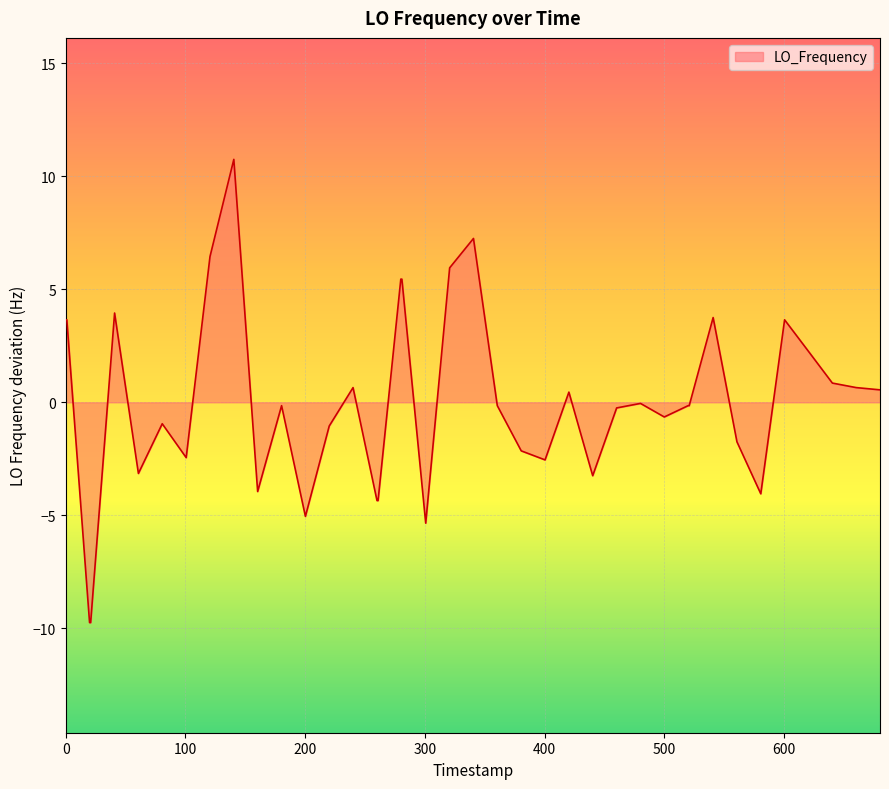

What is the maximum value shown in the chart?

10.8